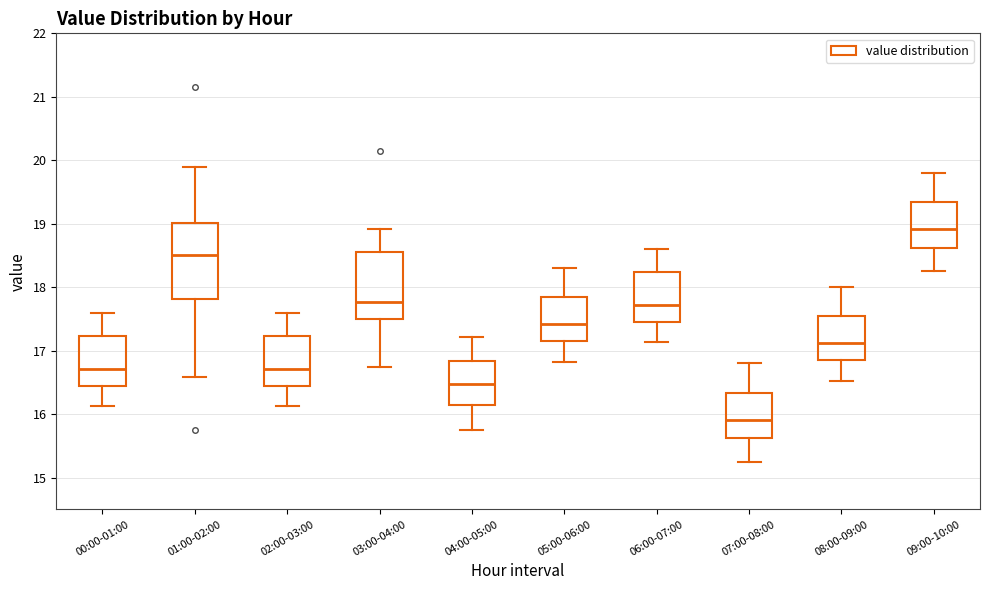

Reading left to right, transcribe this box plot: for each box, give where its median line is, the range the box spans, and where its two whiskers end, as read against the y-axis. The values are not printed on the chart, so give them approximately, as read against the axis.

00:00-01:00: median 16.7, box 16.5 to 17.2, whiskers 16.1 to 17.6
01:00-02:00: median 18.5, box 17.8 to 19.0, whiskers 16.6 to 19.9
02:00-03:00: median 16.7, box 16.5 to 17.2, whiskers 16.1 to 17.6
03:00-04:00: median 17.8, box 17.5 to 18.6, whiskers 16.8 to 18.9
04:00-05:00: median 16.5, box 16.2 to 16.8, whiskers 15.8 to 17.2
05:00-06:00: median 17.4, box 17.2 to 17.8, whiskers 16.8 to 18.3
06:00-07:00: median 17.7, box 17.5 to 18.2, whiskers 17.1 to 18.6
07:00-08:00: median 15.9, box 15.6 to 16.3, whiskers 15.3 to 16.8
08:00-09:00: median 17.1, box 16.9 to 17.5, whiskers 16.5 to 18.0
09:00-10:00: median 18.9, box 18.6 to 19.3, whiskers 18.3 to 19.8